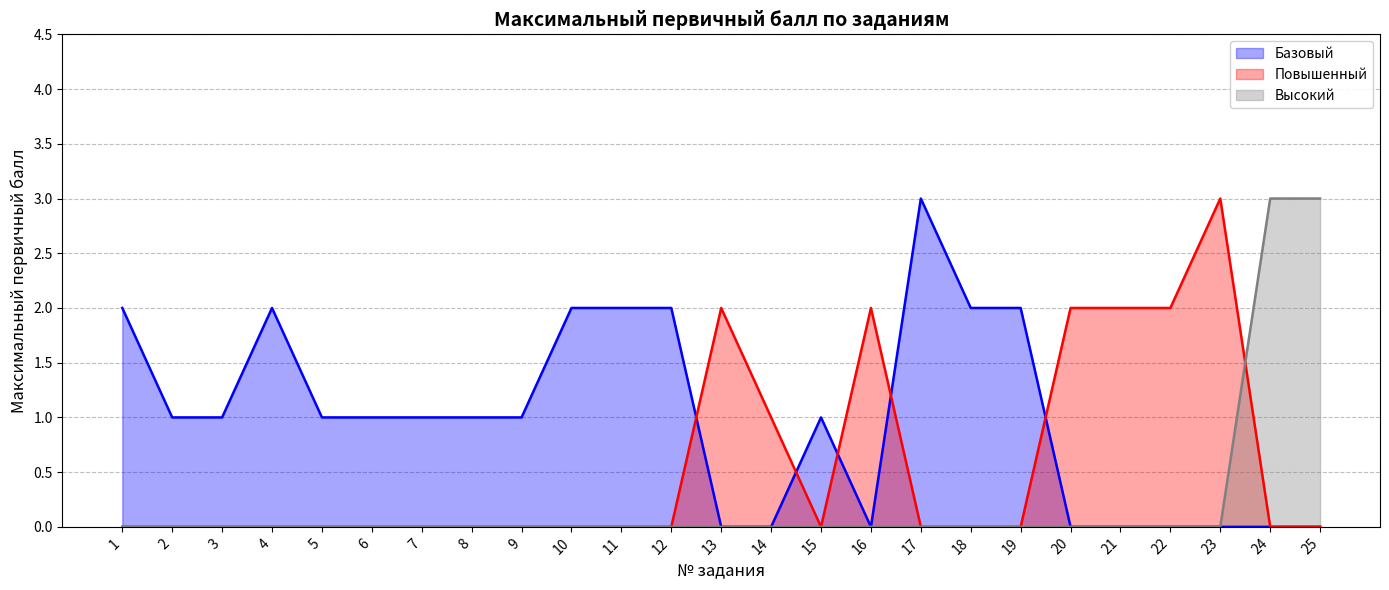

The chart shows a value of 3 at 1. True or false?

False